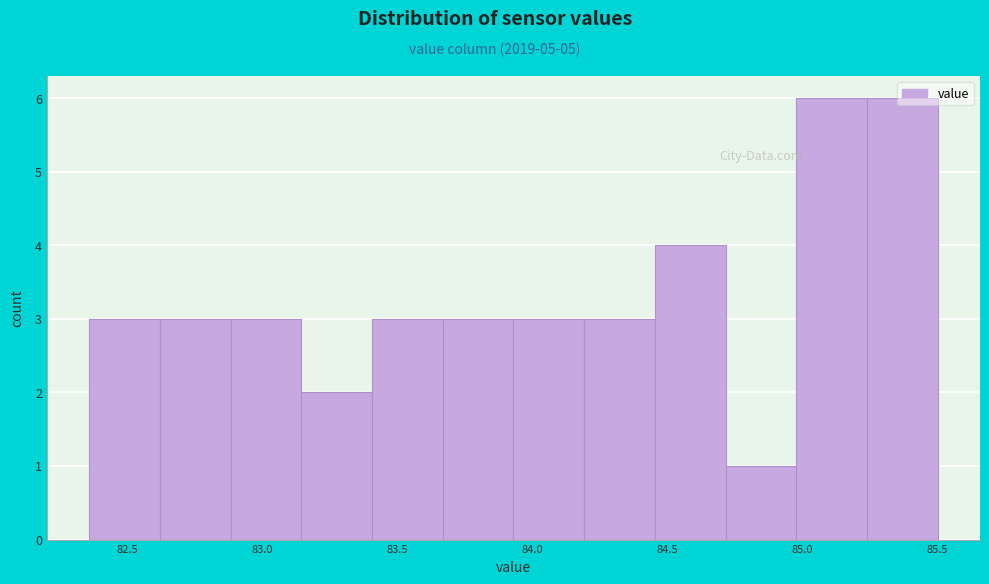

What is the height of the bar covering 85.25 to 85.50 on the x-axis? Neither the bar edges nor the heights are printed on the chart, so give them approximately, as read against the axes.

6